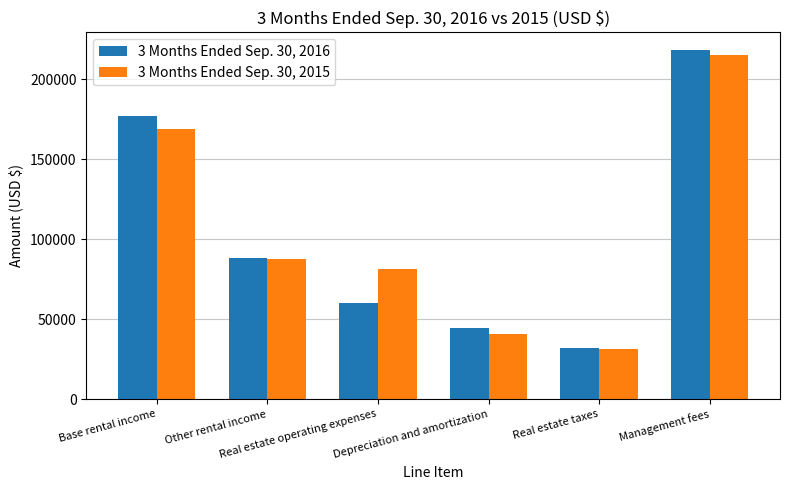

What is the difference between the maximum and minimum values in the 3 Months Ended Sep. 30, 2015 series?

183706